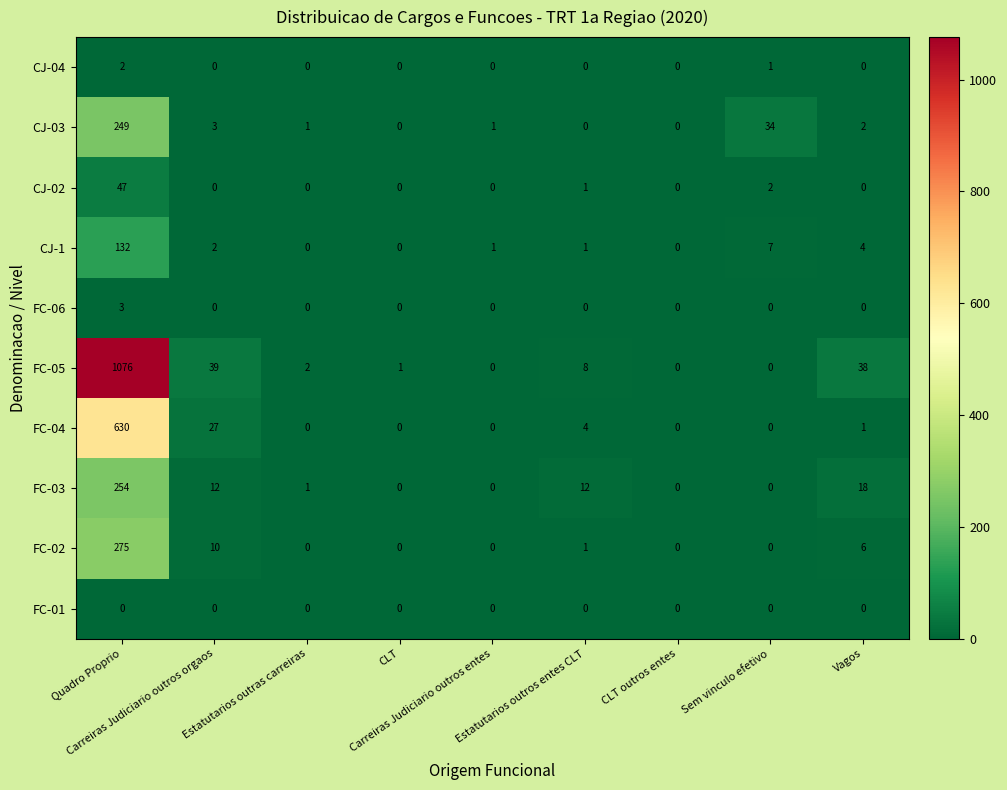

What is the maximum value for FC-06?

3